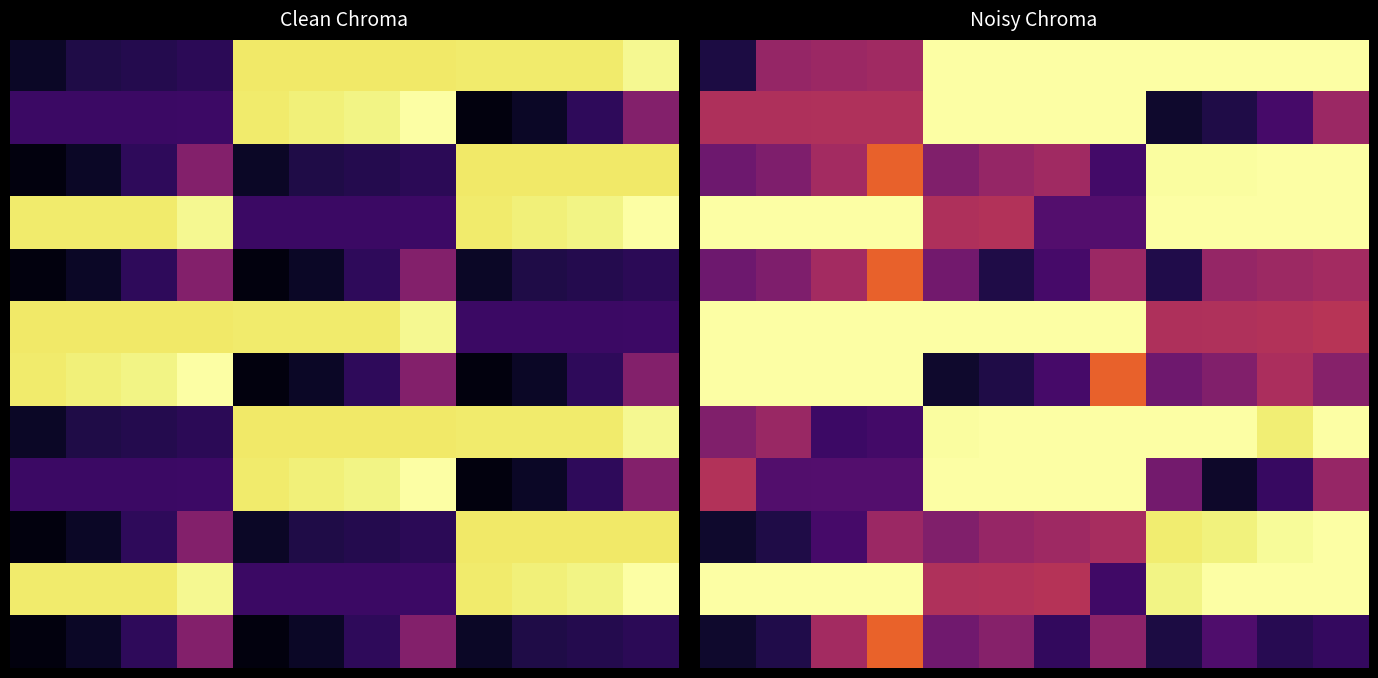

At how many categories does at least one series exceed 0?

12